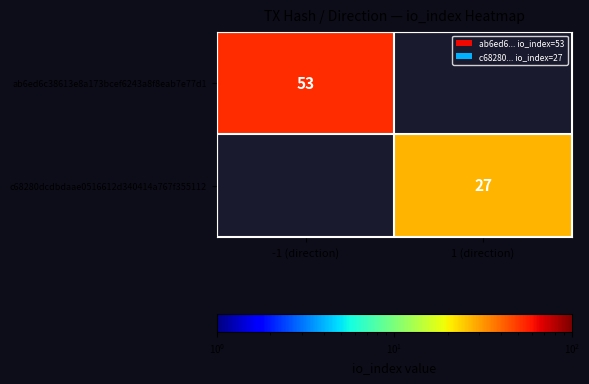

The value of c68280dcdbdaae0516612d340414a767f355112 at 1 (direction) is 14. True or false?

False